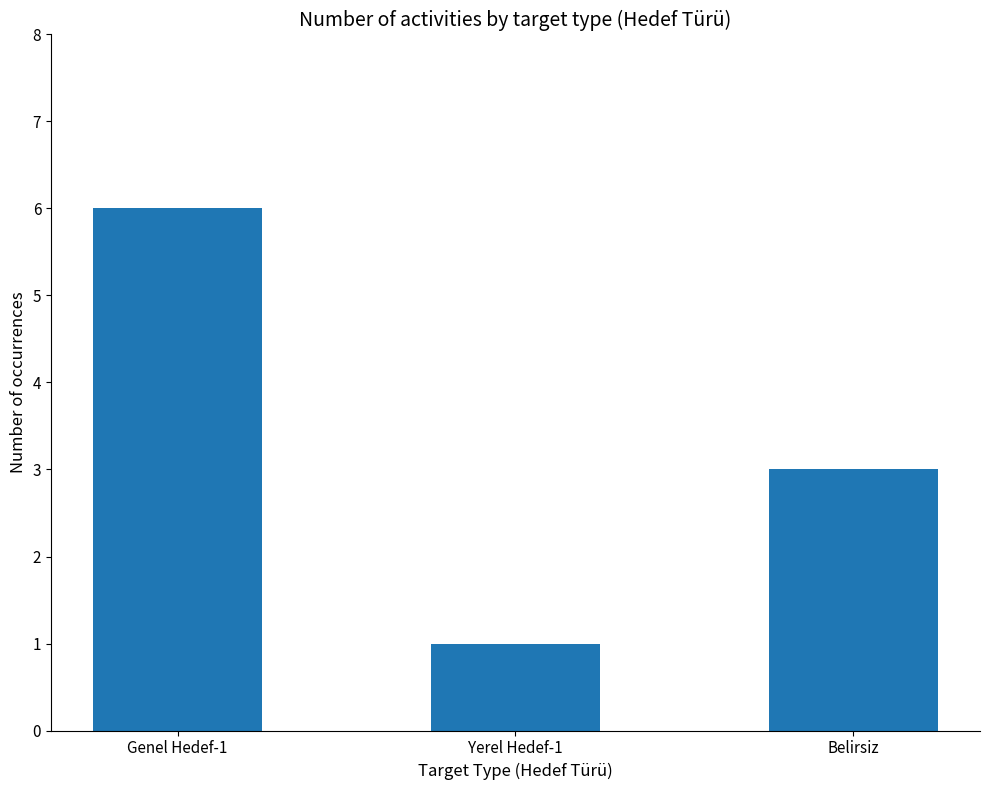

What is the difference between the second highest and minimum values?

2